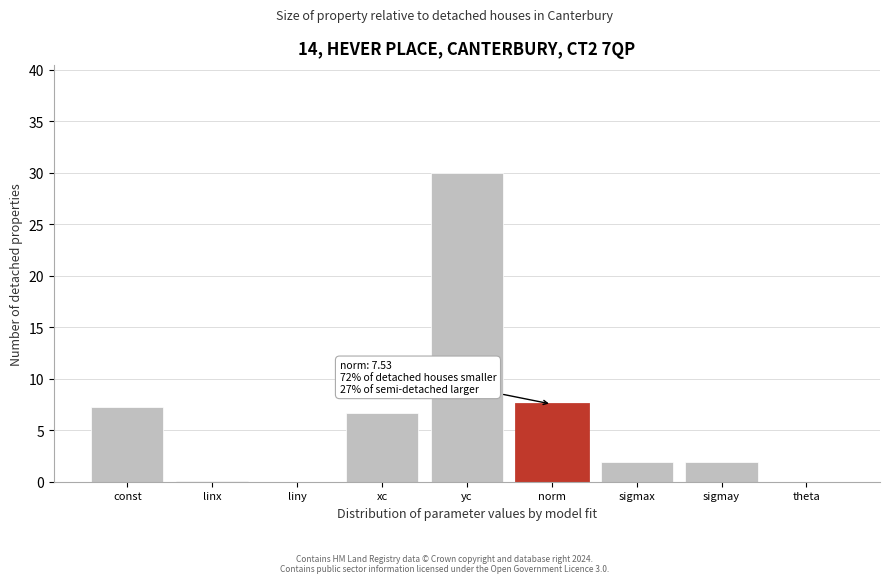

What is the sum of all values?

55.2